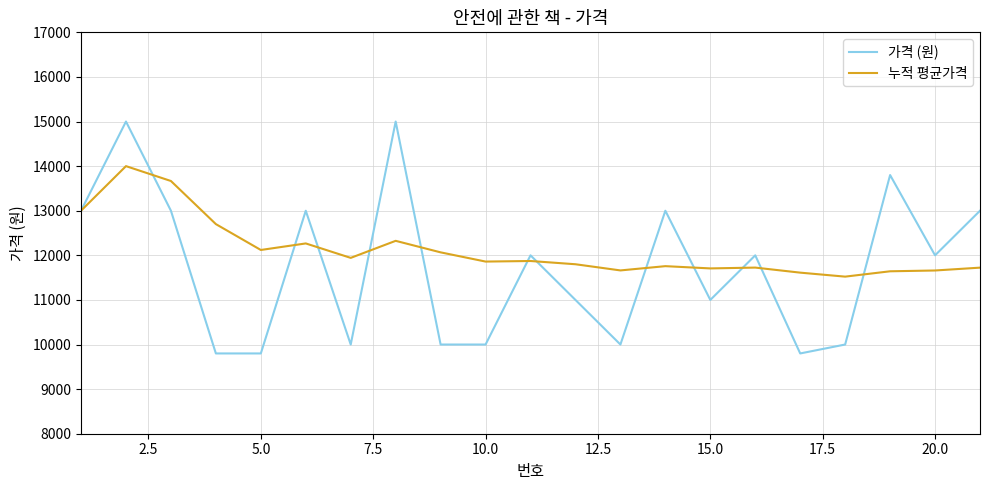

Which series has the largest range (max minus min)?

가격 (원)